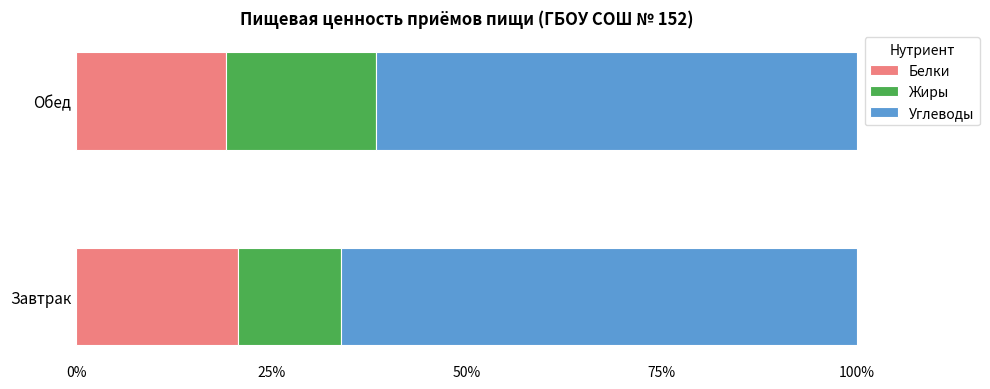

How many distinct data groups are displayed?

3